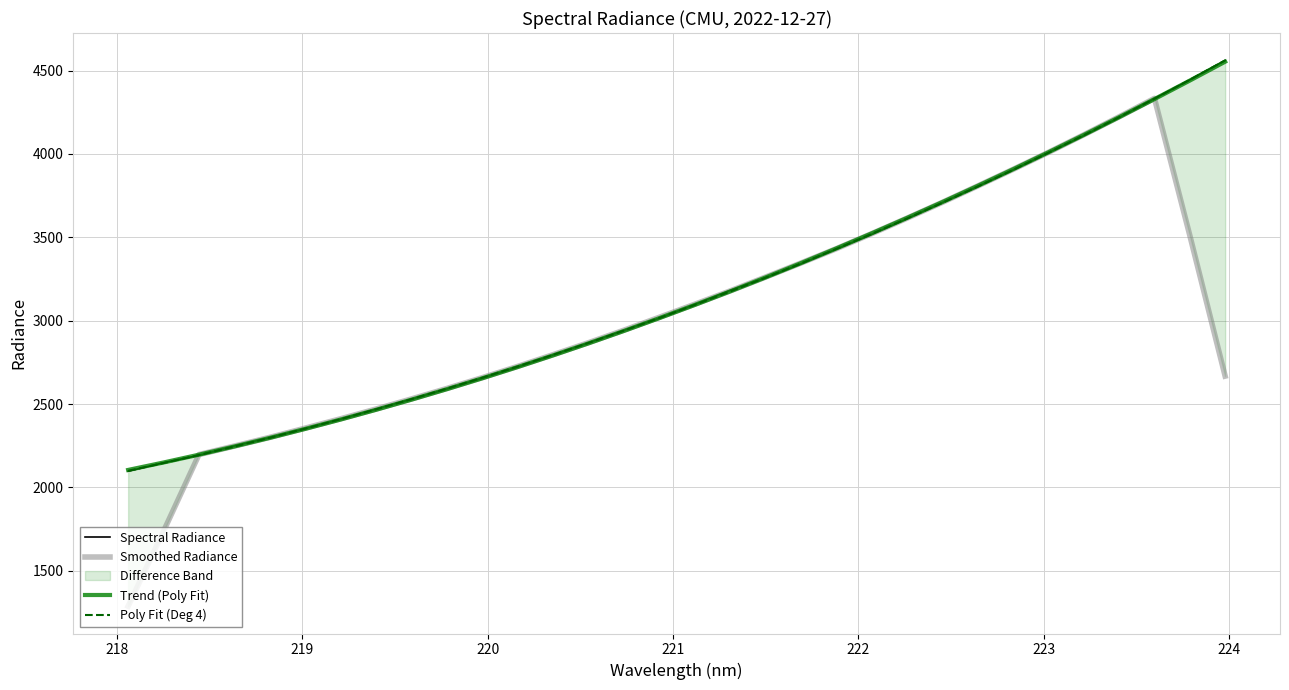

What is the lowest value of the Trend (Poly Fit) series?

2105.0